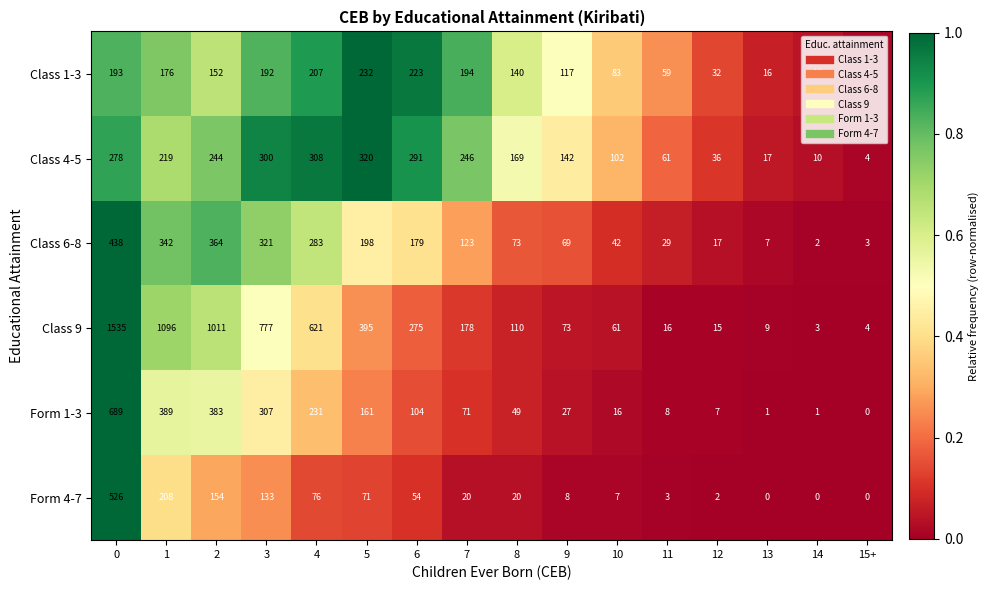

What is the difference between the Class 6-8 values at 8 and 3?

248